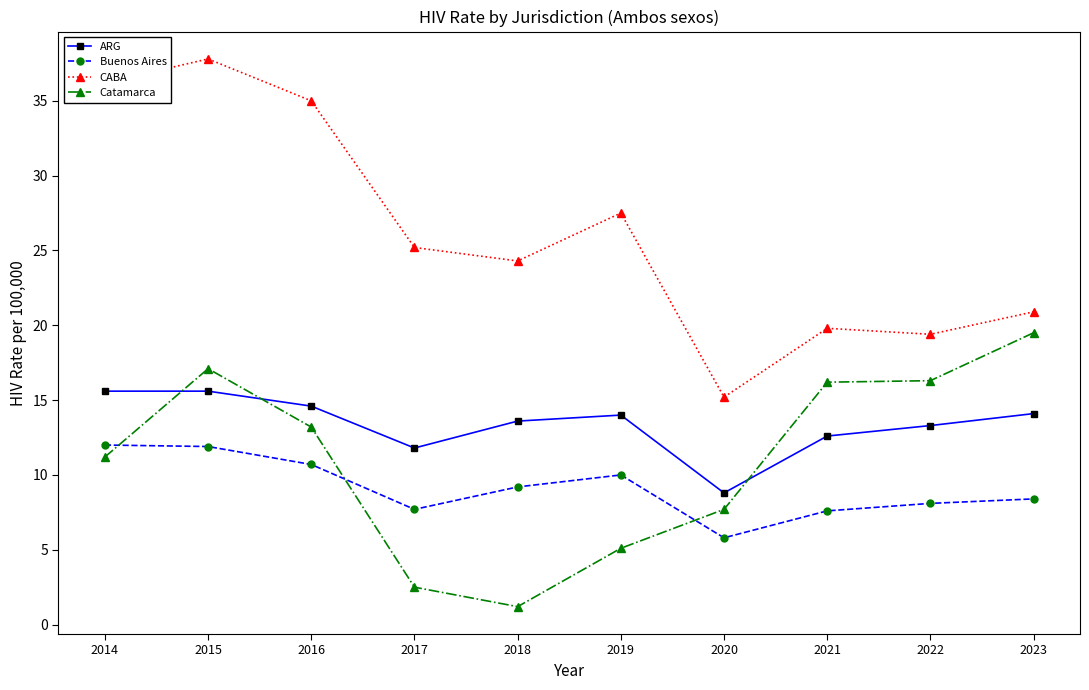

Is it true that CABA equals 5.4 at 2017?

False